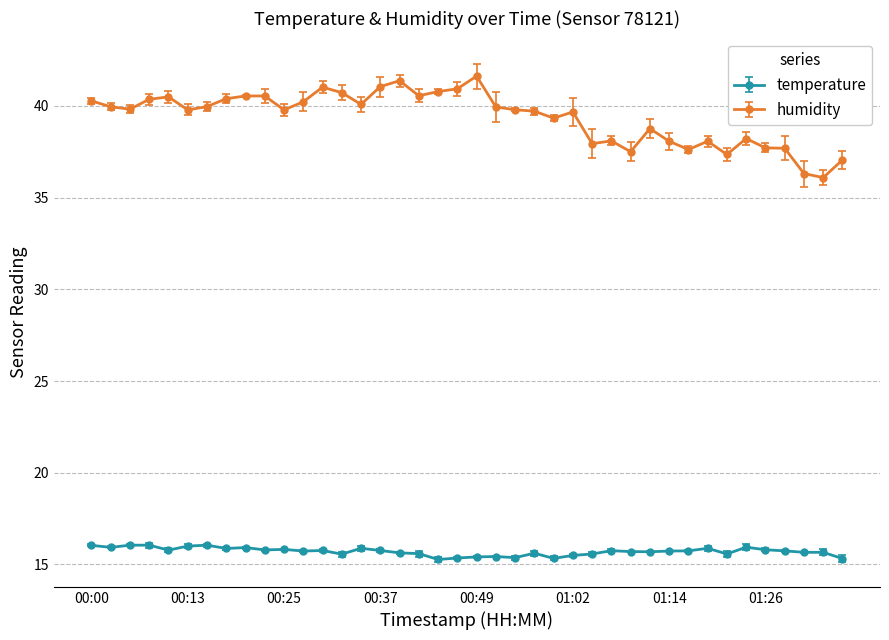

What are all the series names shown in the legend?

temperature, humidity